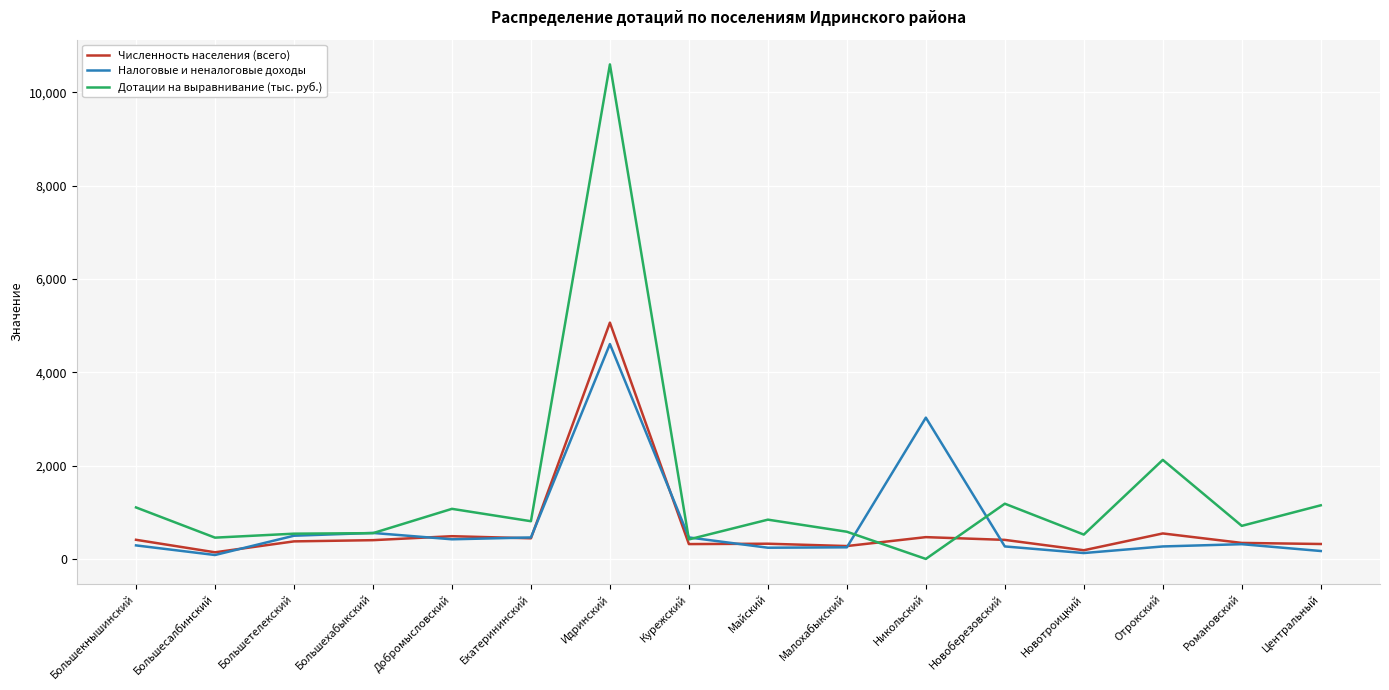

Which series has the widest spread of values?

Дотации на выравнивание (тыс. руб.)